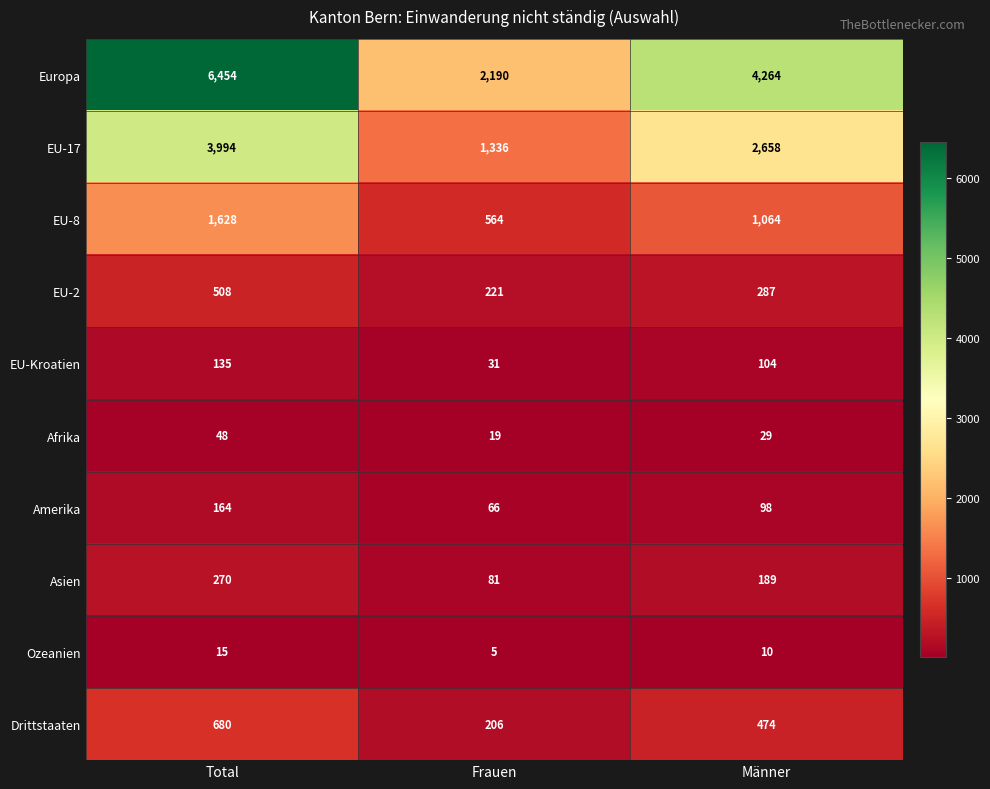

How many data points in Asien are less than 189?

1